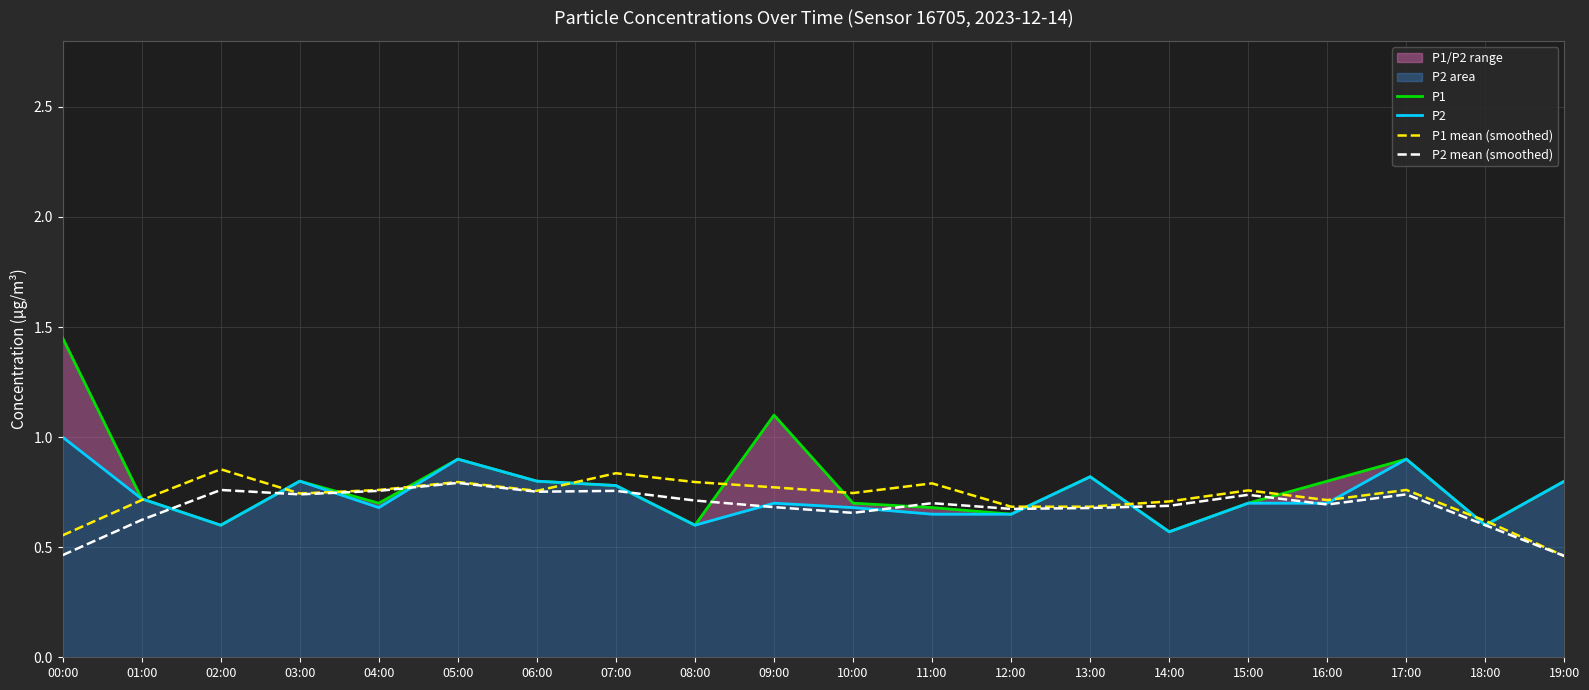

What is the value of the P1 point at the 5th from the left?

0.7